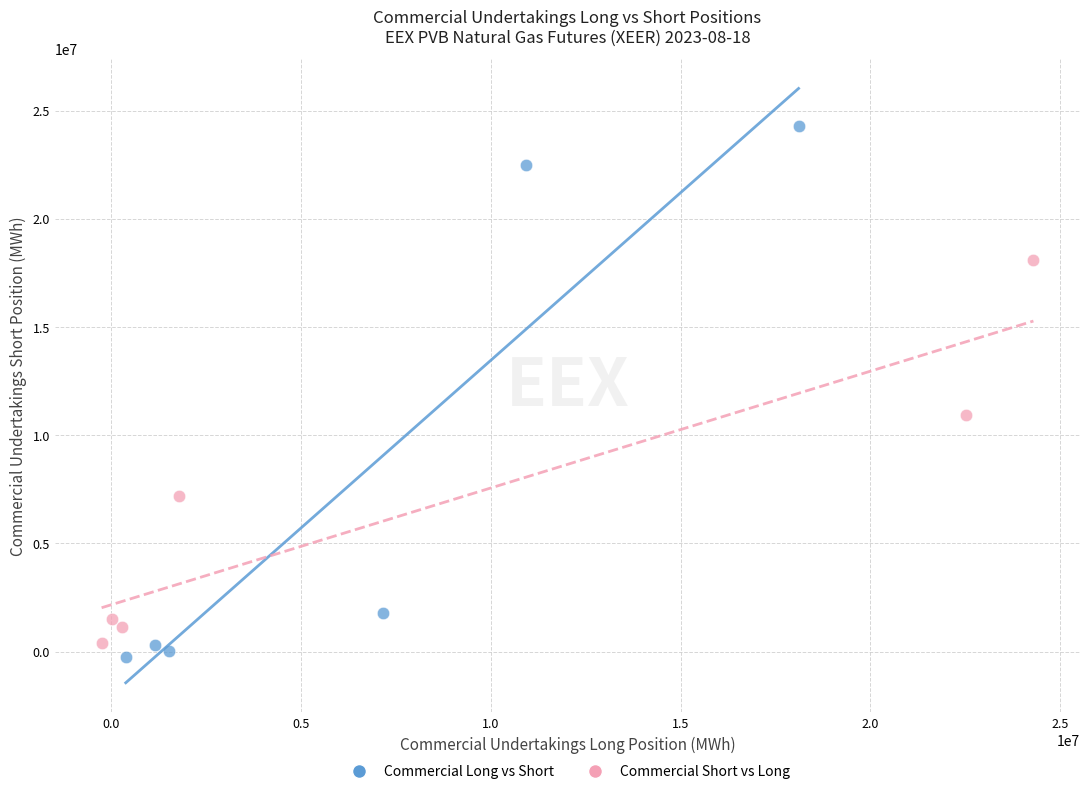

Which series has the largest Y range (max minus min)?

Commercial Long vs Short